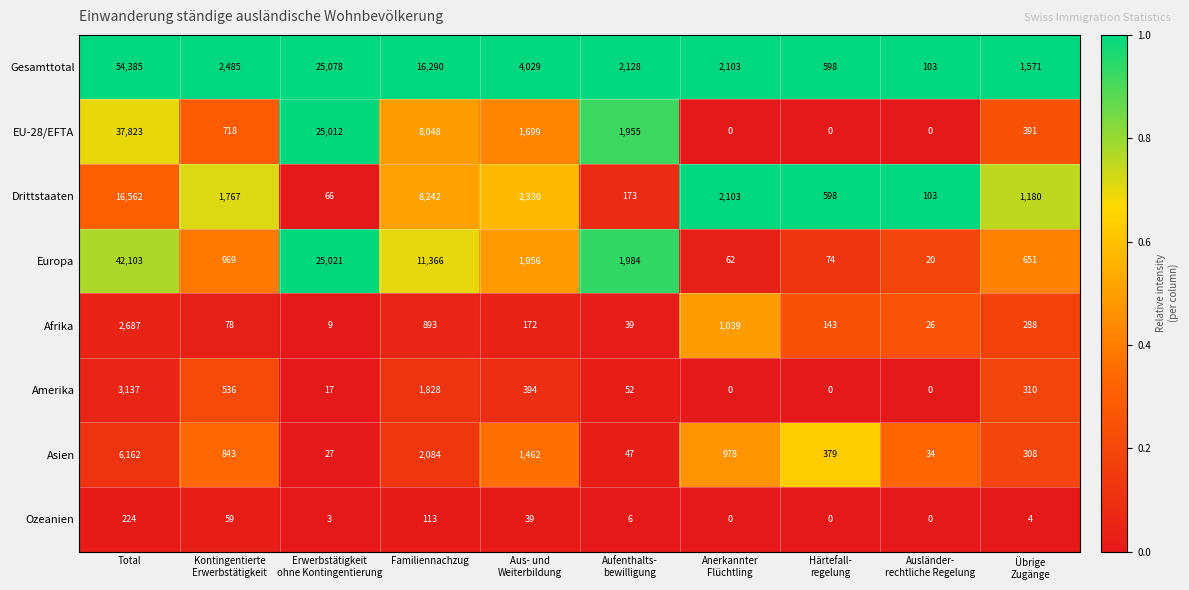

Which label corresponds to the largest value in the chart?

Total